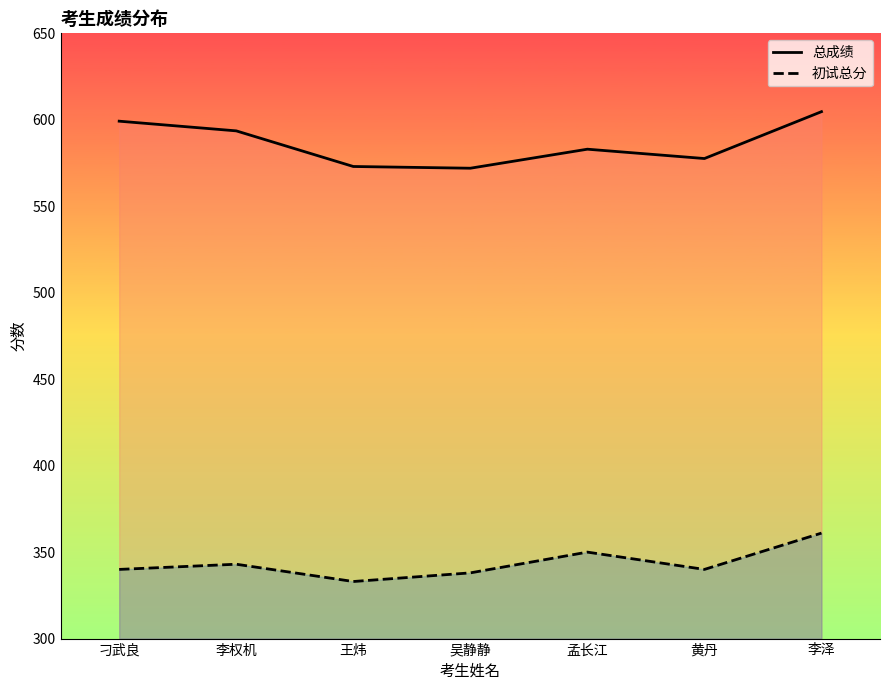

Reading right to left, transcribe all the data shown in this chart.

总成绩: 李泽=604.7	黄丹=577.6	孟长江=583.0	吴静静=572.0	王炜=573.0	李权机=593.6	刁武良=599.2
初试总分: 李泽=361.0	黄丹=340.0	孟长江=350.0	吴静静=338.0	王炜=333.0	李权机=343.0	刁武良=340.0